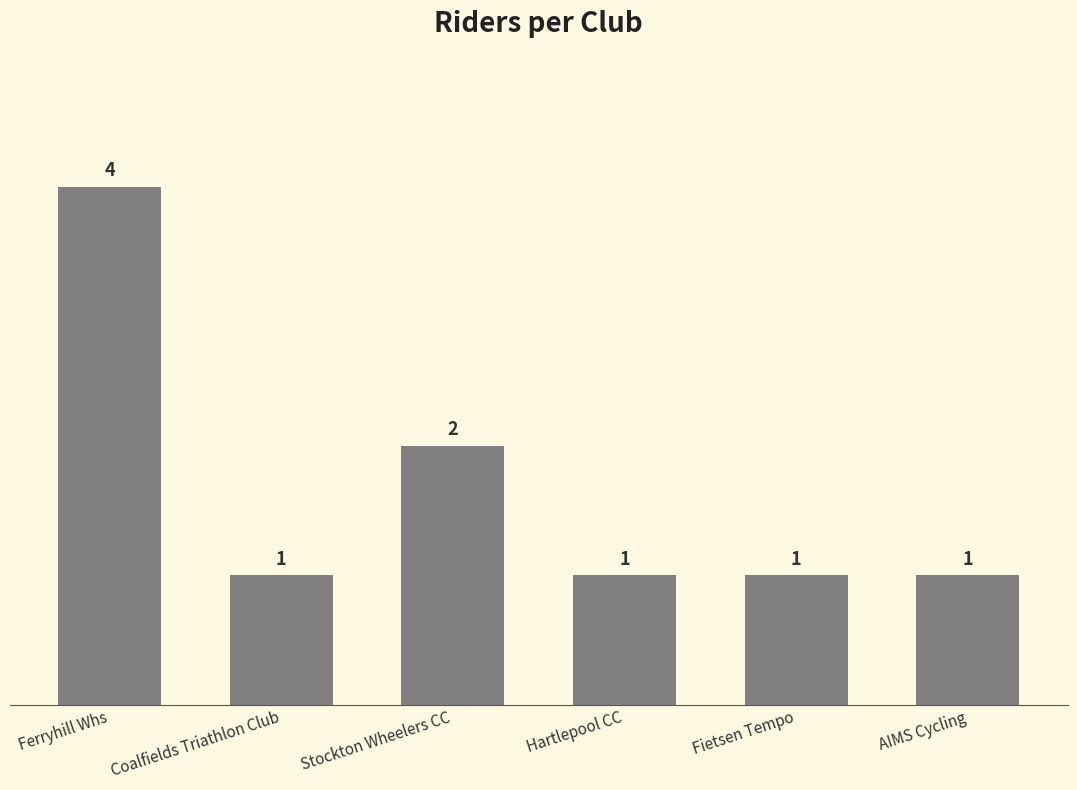

The chart shows a value of 2 at Stockton Wheelers CC. True or false?

True